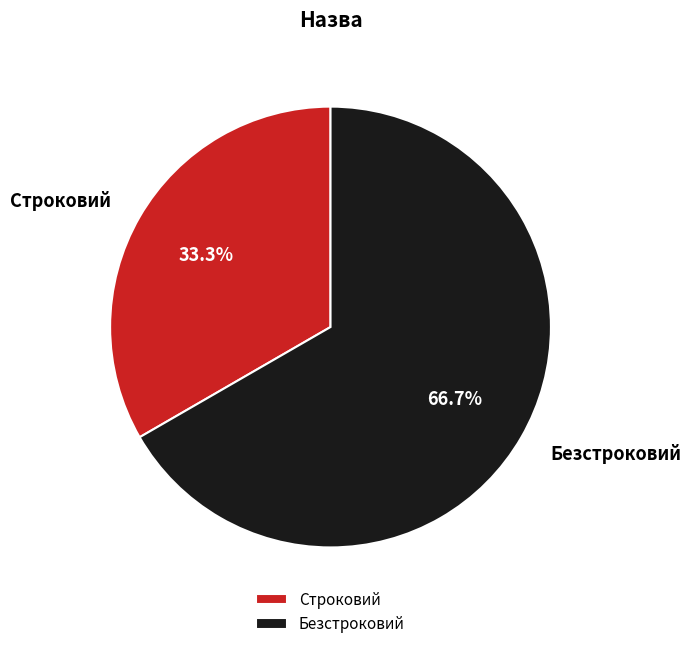

To the nearest percent, what is the combined percentage of Строковий and Безстроковий?

100%